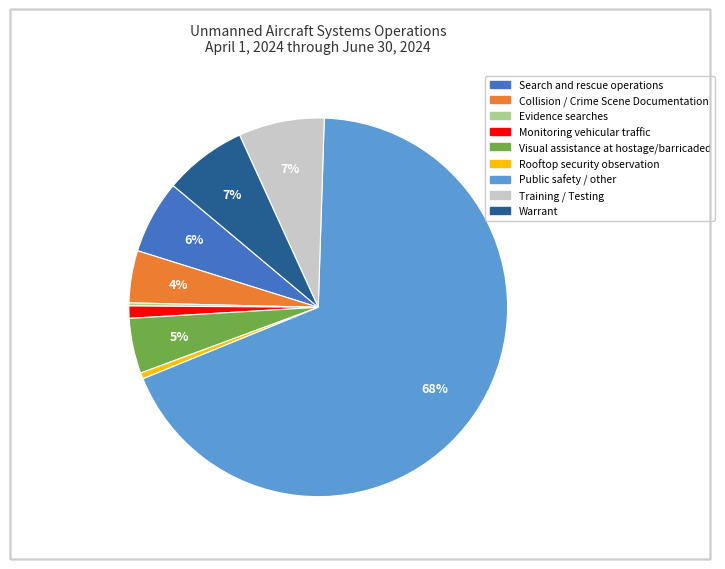

Is Public safety / other the majority of the pie?

Yes